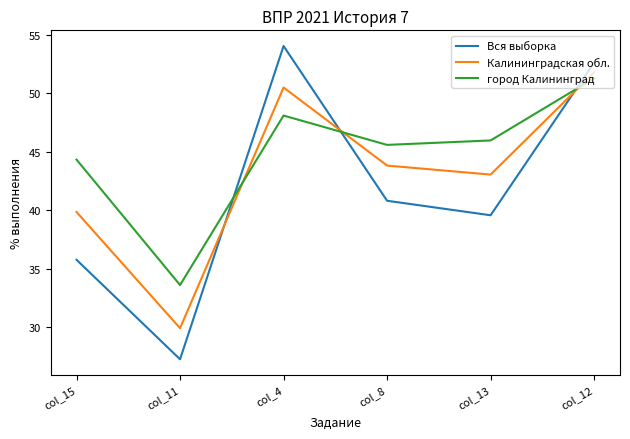

Rank the categories by город Калининград value from highest to lowest.

col_12, col_4, col_13, col_8, col_15, col_11